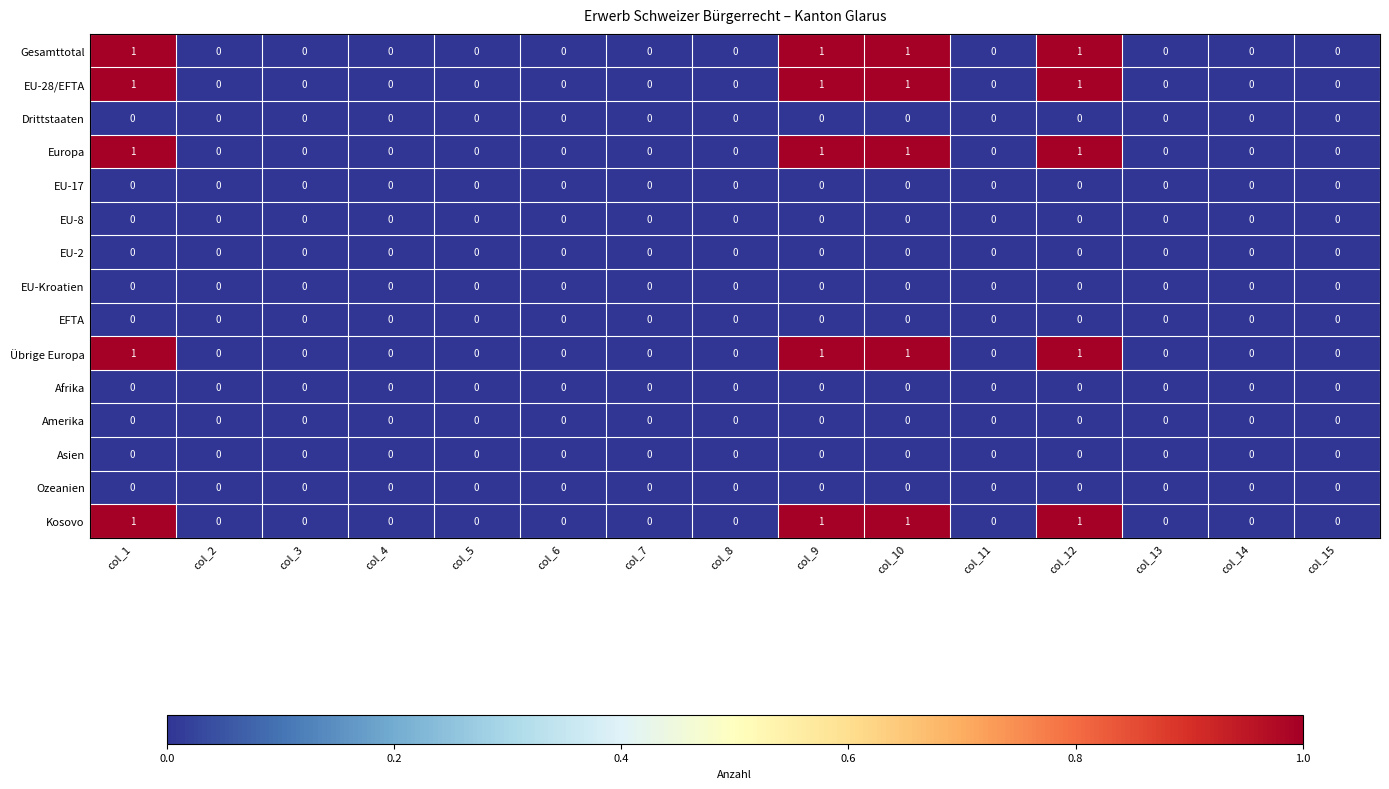

The value of Asien at col_11 is 0. True or false?

True